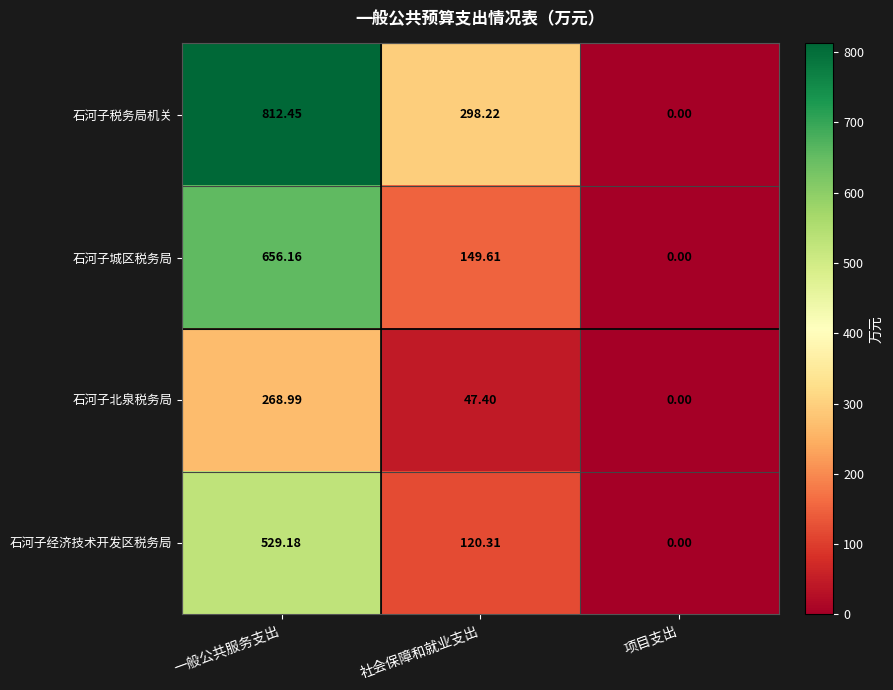

Which category has the highest value across all series?

一般公共服务支出